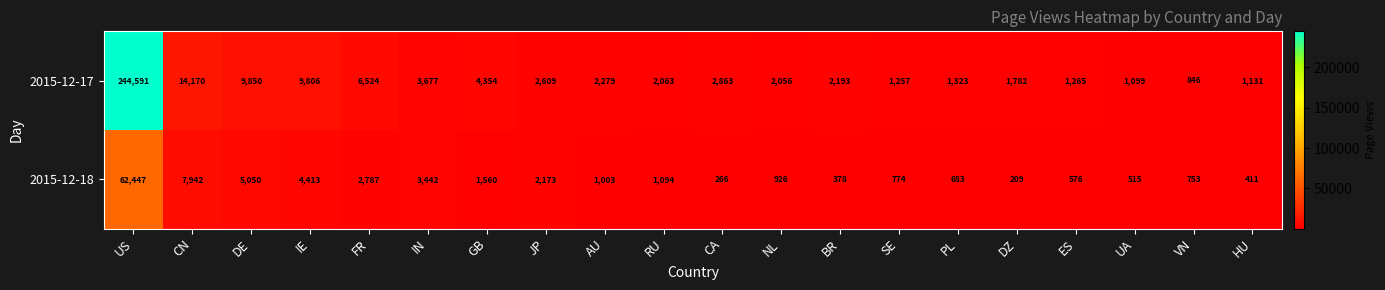

What is the difference between the maximum and minimum values in the 2015-12-18 series?

62238